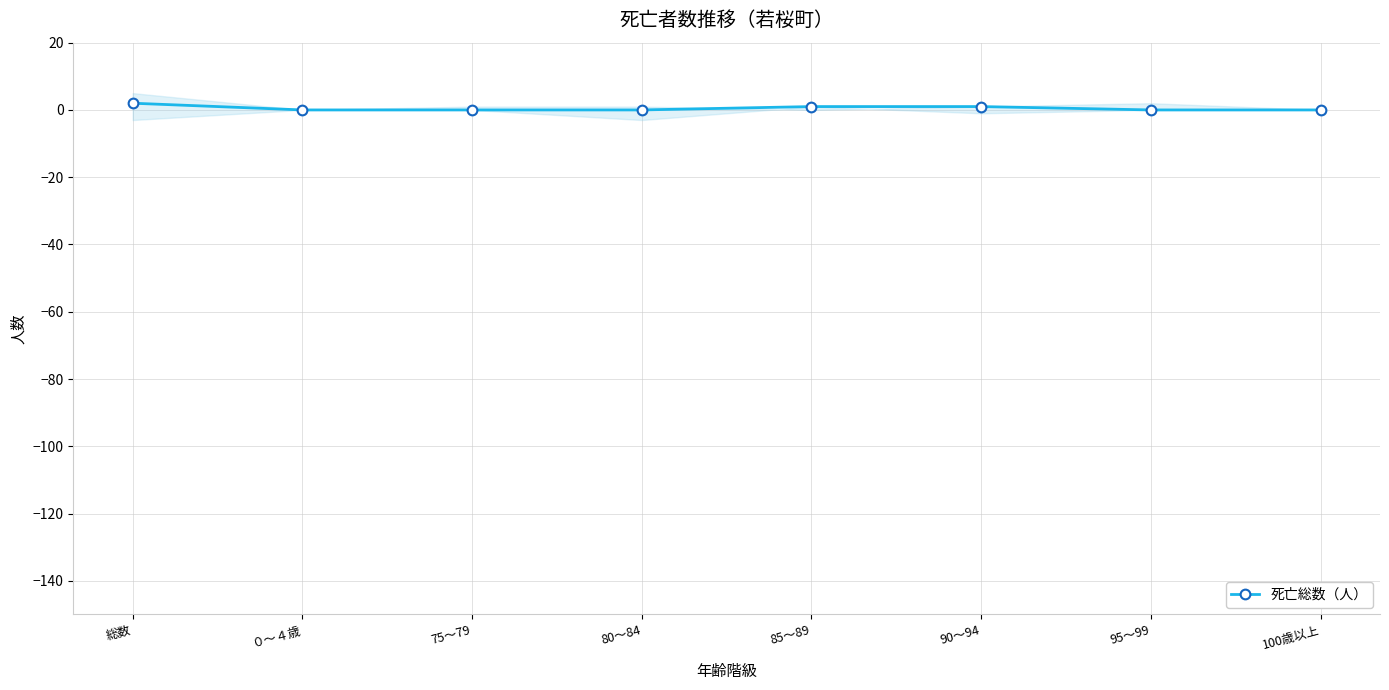

How many data points does each series have?

8